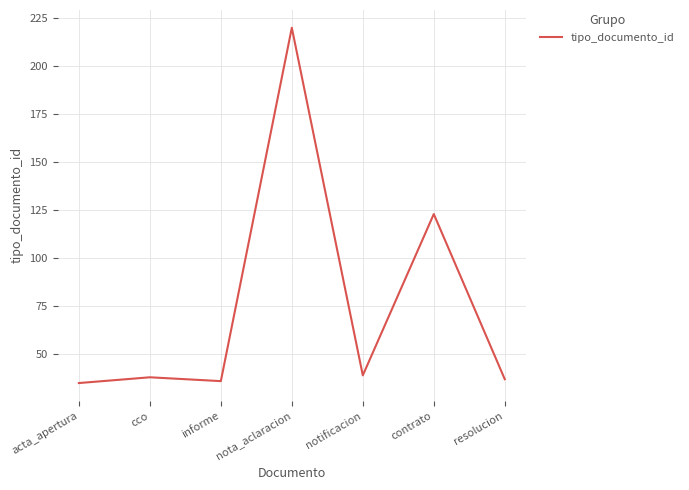

What is the change in value from nota_aclaracion to contrato?

-97